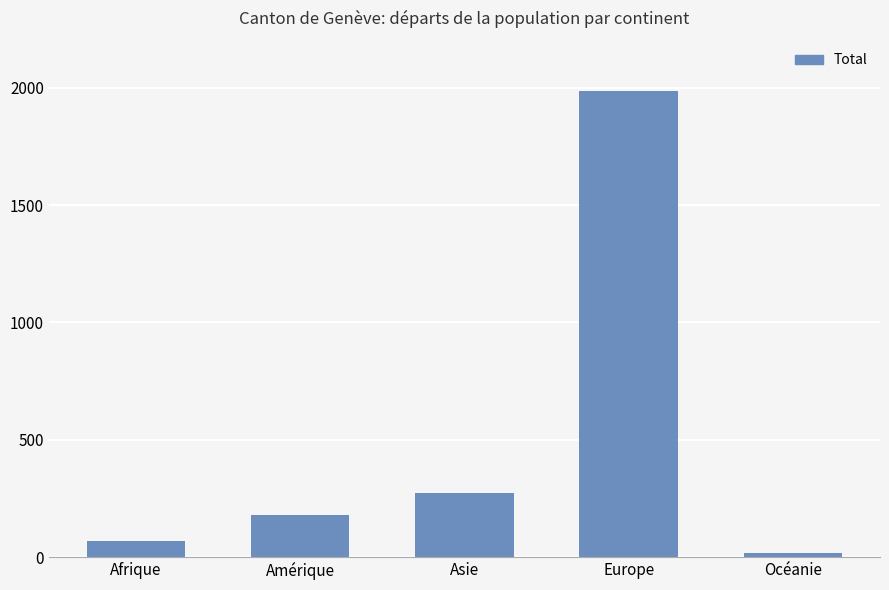

The value at Asie is 271. True or false?

True